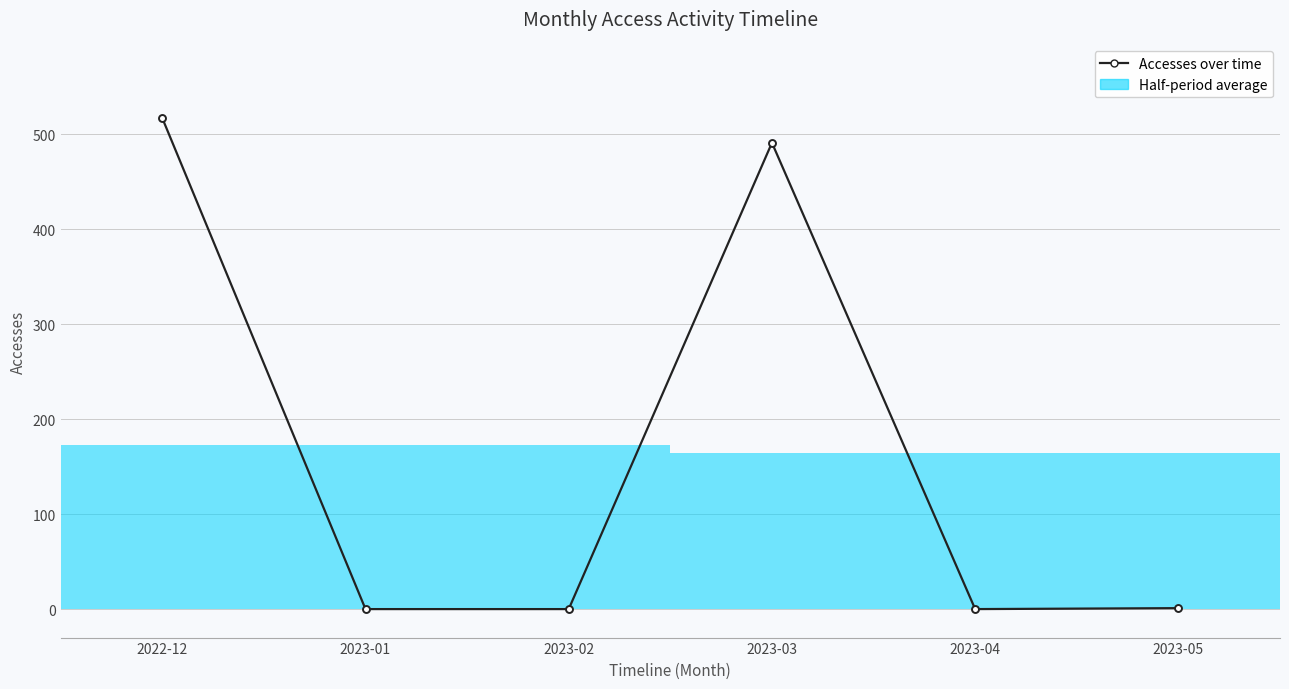

What is the label of the 4th point from the right?

2023-02